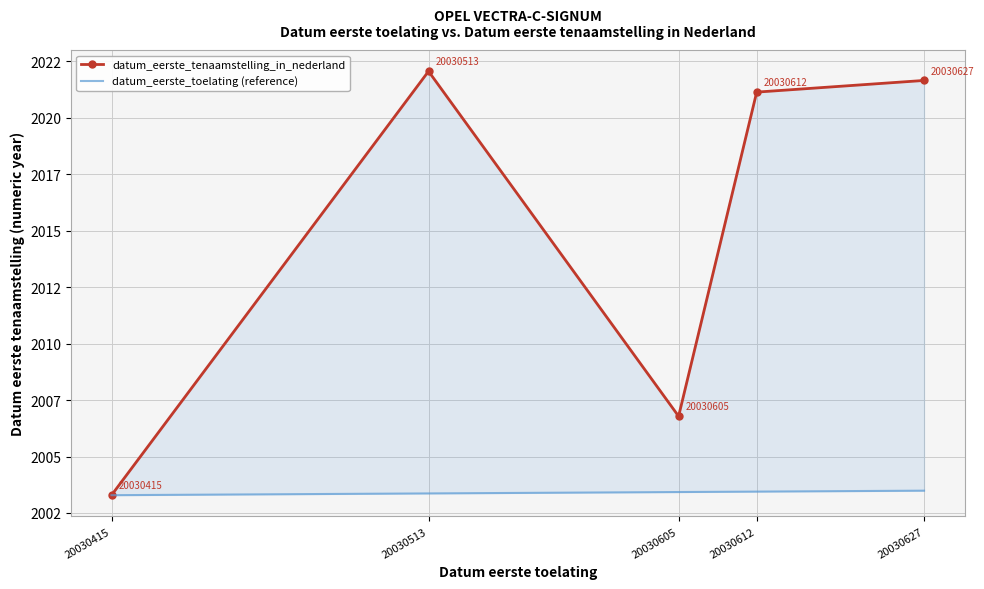

Rank the series by their maximum value, from highest to lowest.

datum_eerste_tenaamstelling_in_nederland, datum_eerste_toelating (reference)